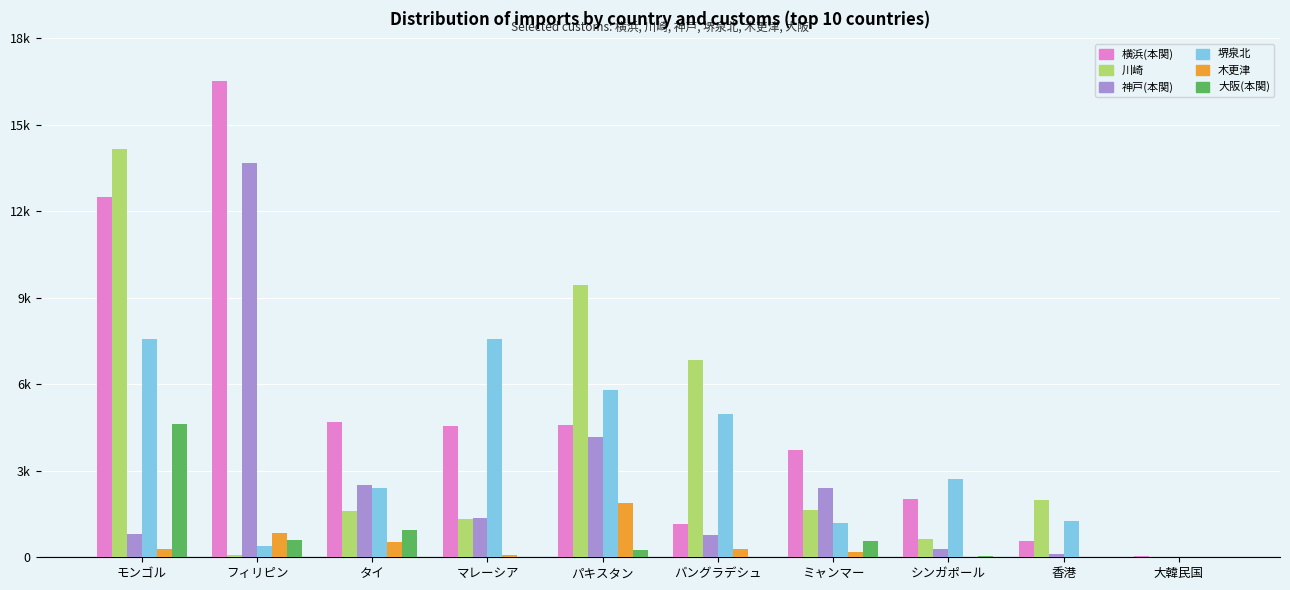

At which label is 川崎 closest to 7092?

バングラデシュ